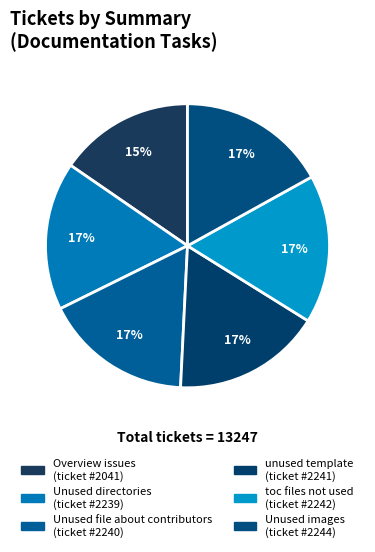

How many slices are in this pie chart?

6